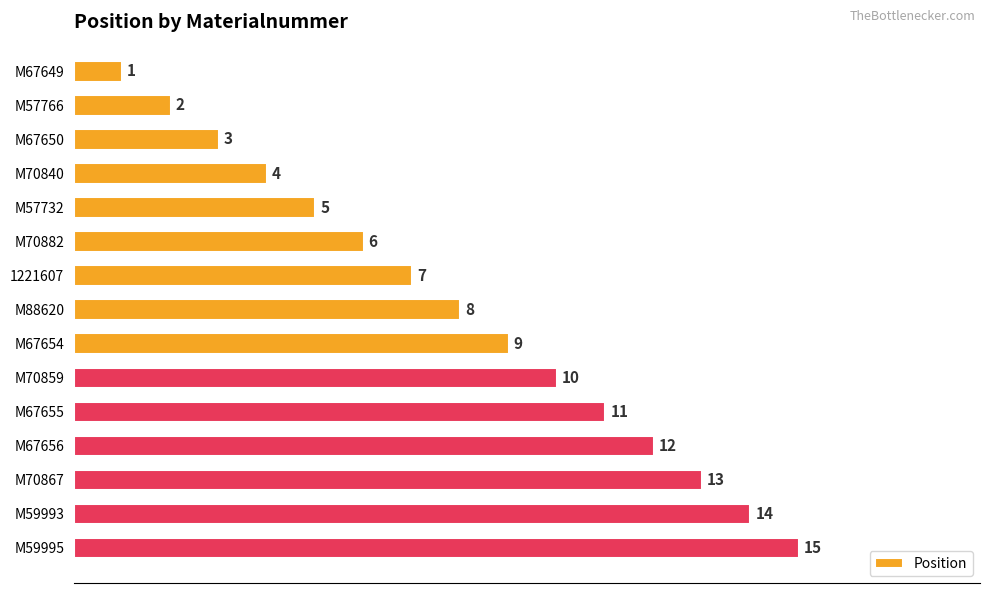

List the labels in order of value, smallest first.

M67649, M57766, M67650, M70840, M57732, M70882, 1221607, M88620, M67654, M70859, M67655, M67656, M70867, M59993, M59995